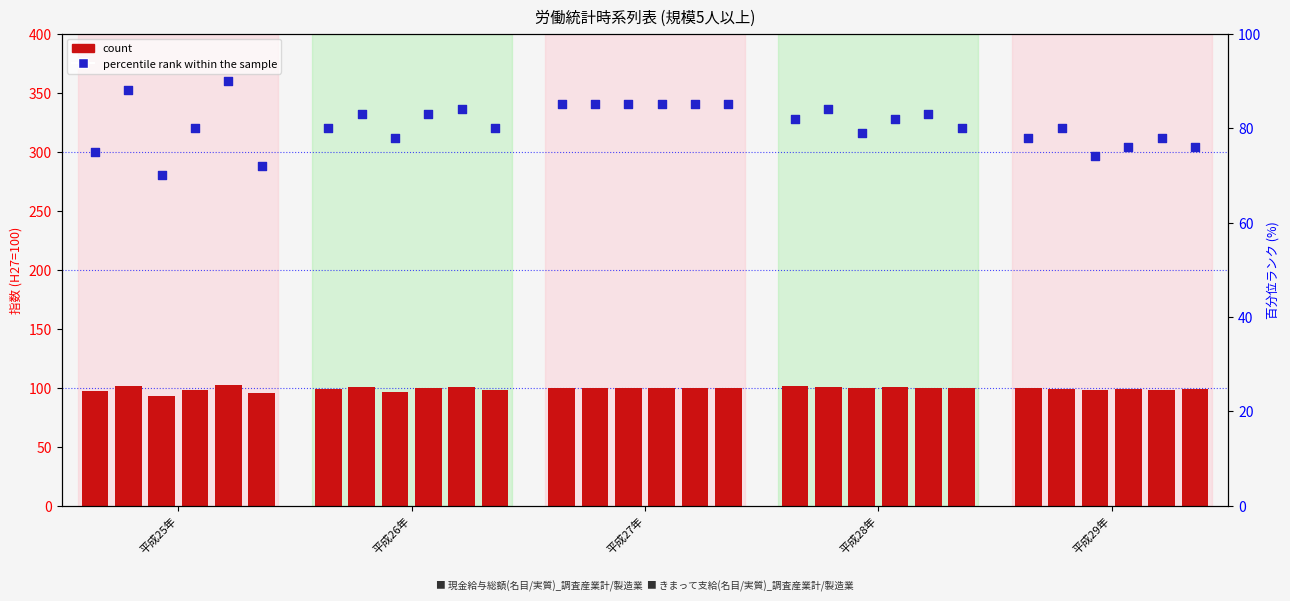

What are all the series names shown in the legend?

count, percentile rank within the sample